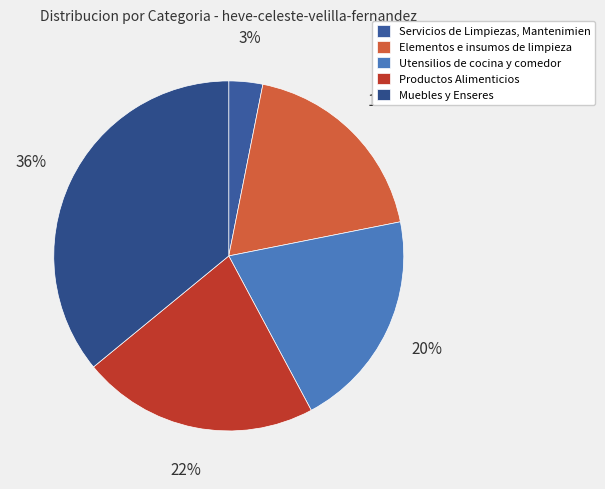

To the nearest percent, what portion does Muebles y Enseres represent?

36%